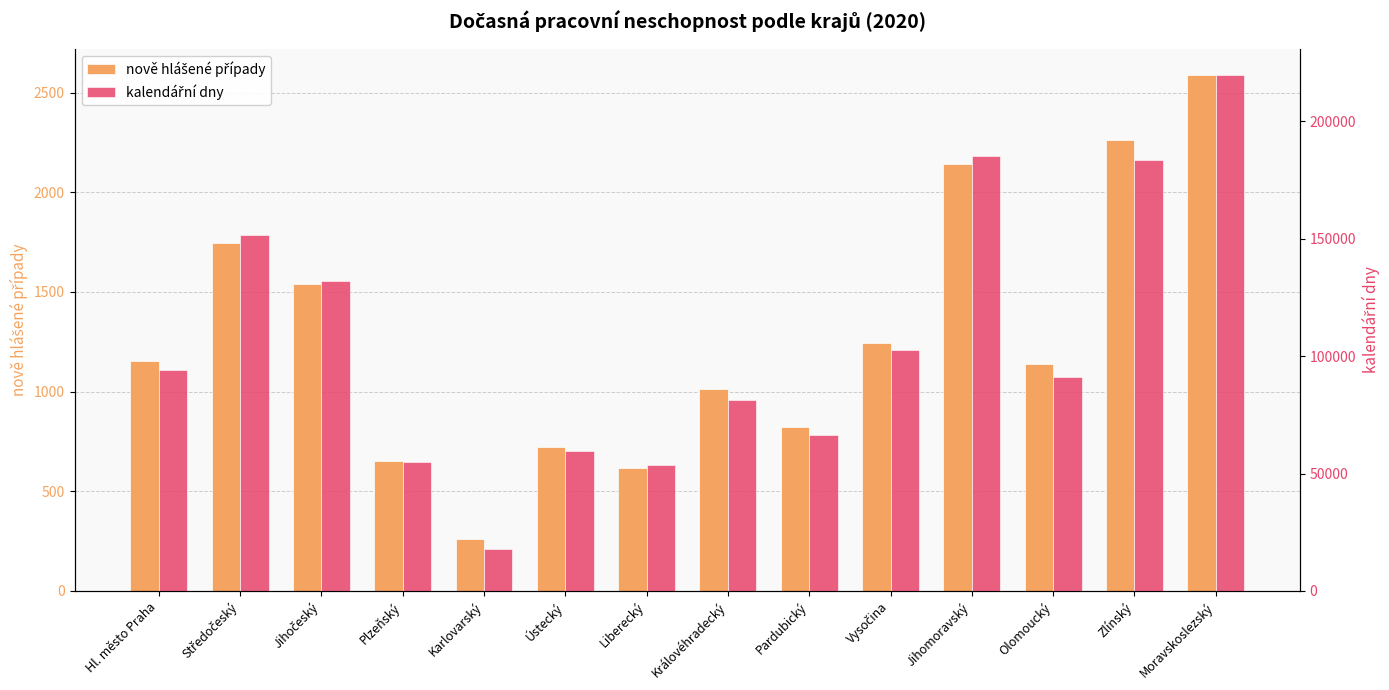

Reading left to right, what are all the values shown in this chart?

nově hlášené případy: Hl. město Praha=1151	Středočeský=1746	Jihočeský=1538	Plzeňský=654	Karlovarský=258	Ústecký=720	Liberecký=615	Královéhradecký=1012	Pardubický=824	Vysočina=1242	Jihomoravský=2142	Olomoucký=1138	Zlínský=2264	Moravskoslezský=2590
kalendářní dny: Hl. město Praha=94110	Středočeský=151386	Jihočeský=132138	Plzeňský=54764	Karlovarský=17711	Ústecký=59434	Liberecký=53572	Královéhradecký=81486	Pardubický=66581	Vysočina=102589	Jihomoravský=185395	Olomoucký=91202	Zlínský=183364	Moravskoslezský=219912